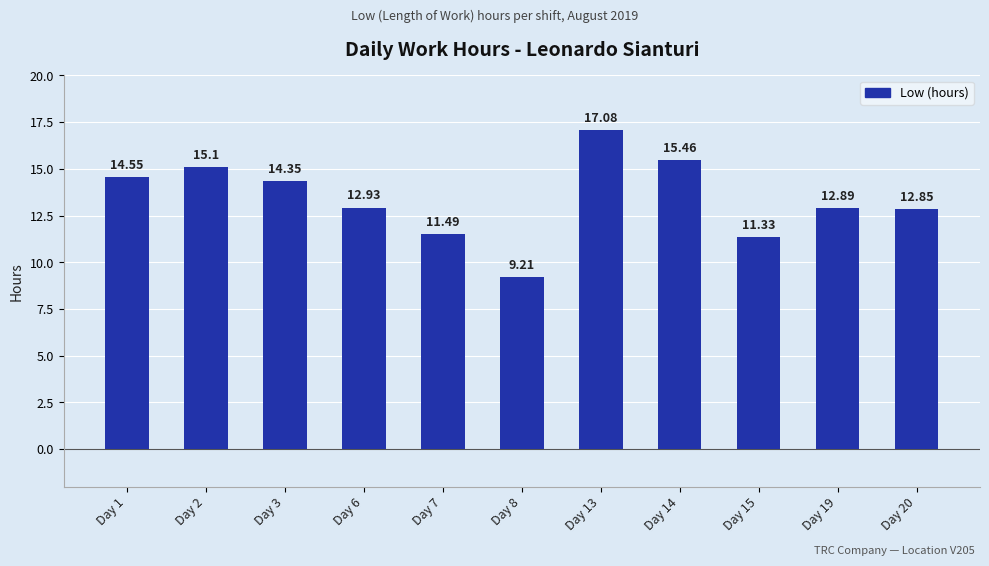

List the labels in order of value, largest first.

Day 13, Day 14, Day 2, Day 1, Day 3, Day 6, Day 19, Day 20, Day 7, Day 15, Day 8